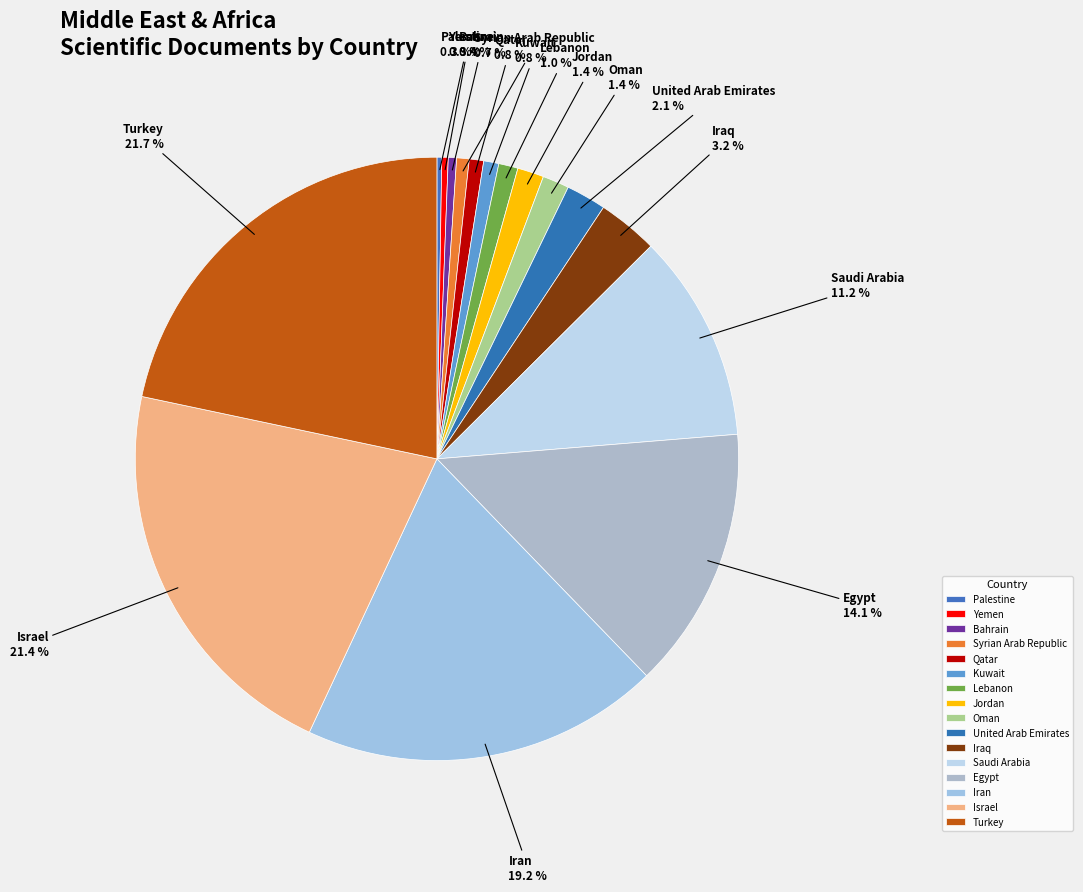

Is Iraq the majority of the pie?

No